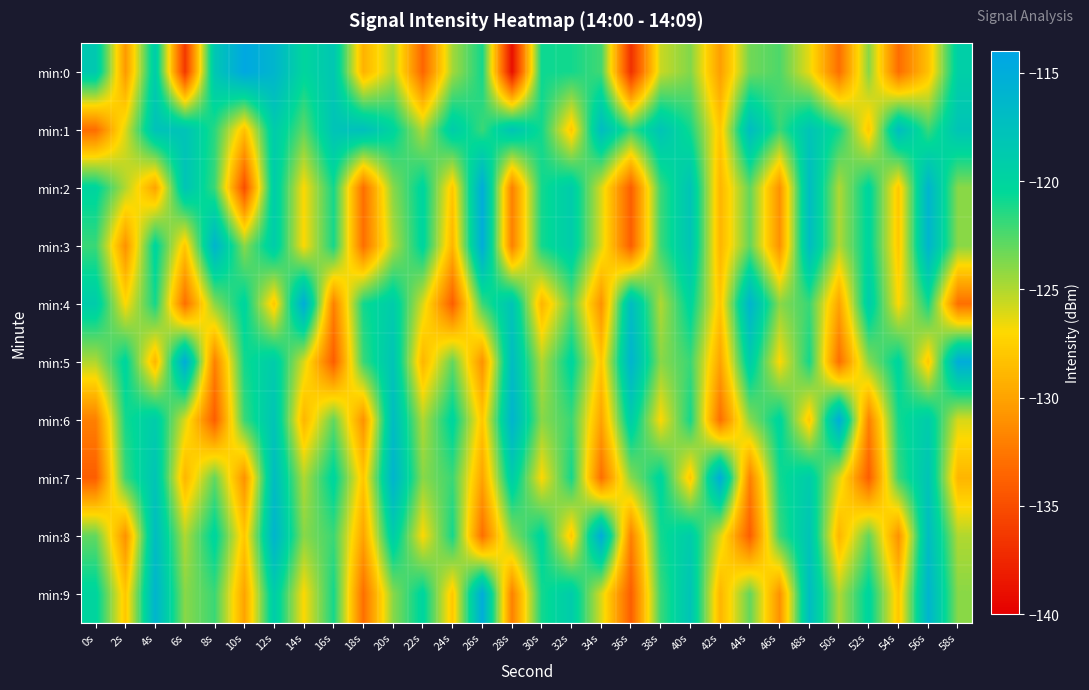

What is the difference between the highest and lowest values at 52s?

15.0